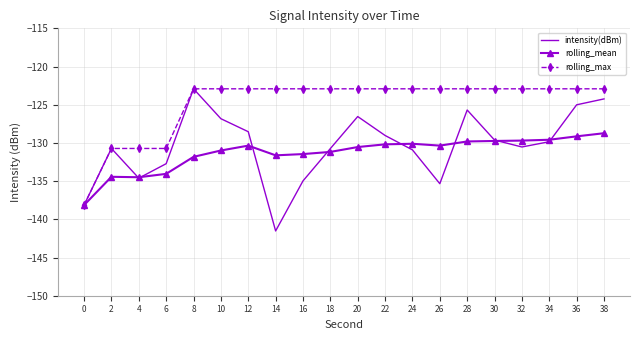

What is the difference between the highest and lowest values at 4?

3.9